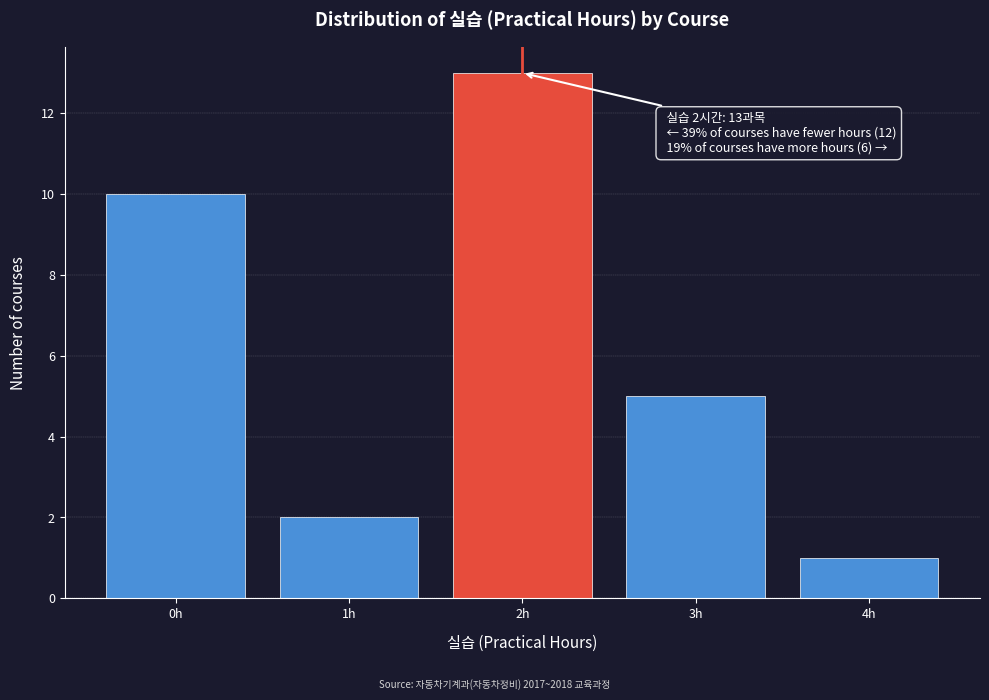

Reading right to left, what are all the values shown in this chart?

4h=1	3h=5	2h=13	1h=2	0h=10